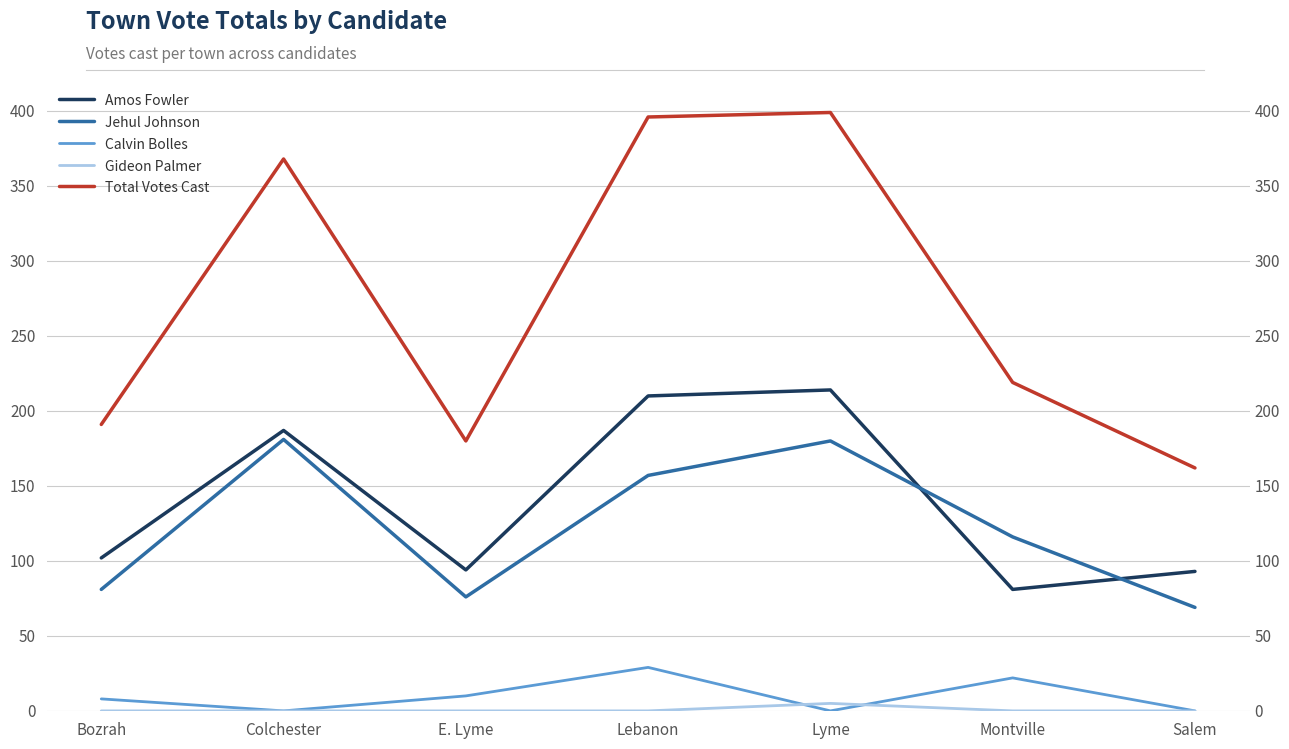

List the series in order of their peak value, lowest first.

Gideon Palmer, Calvin Bolles, Jehul Johnson, Amos Fowler, Total Votes Cast